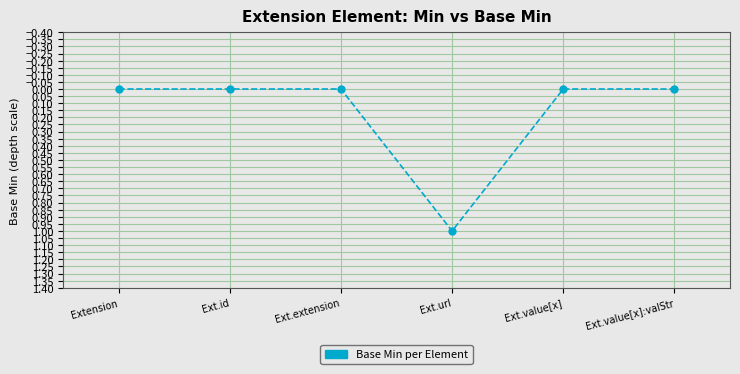

True or false: the data shows -1 at Extension.

False